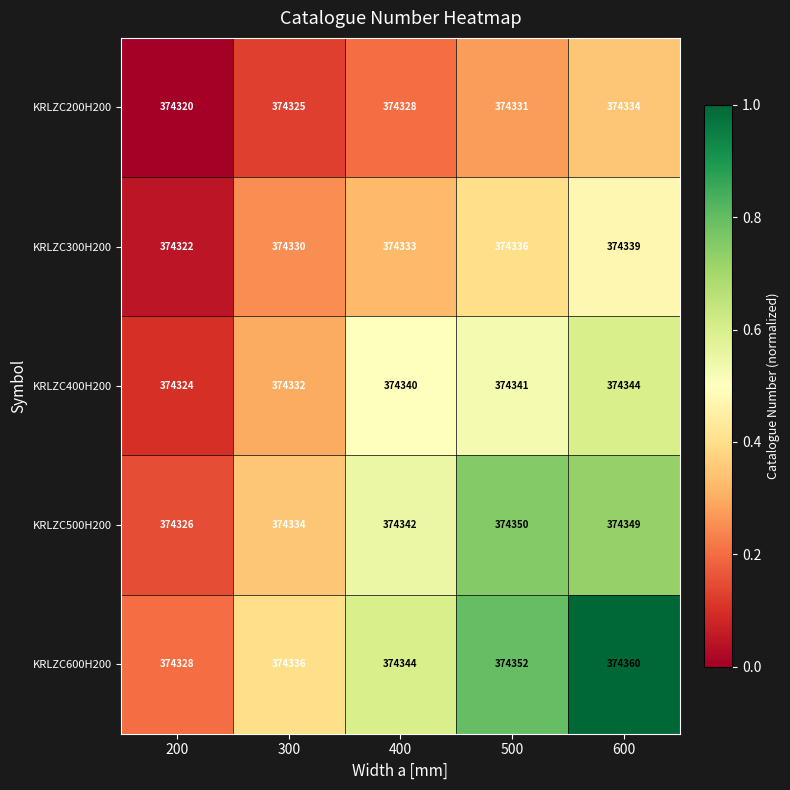

Which series has the largest total across all categories?

KRLZC600H200